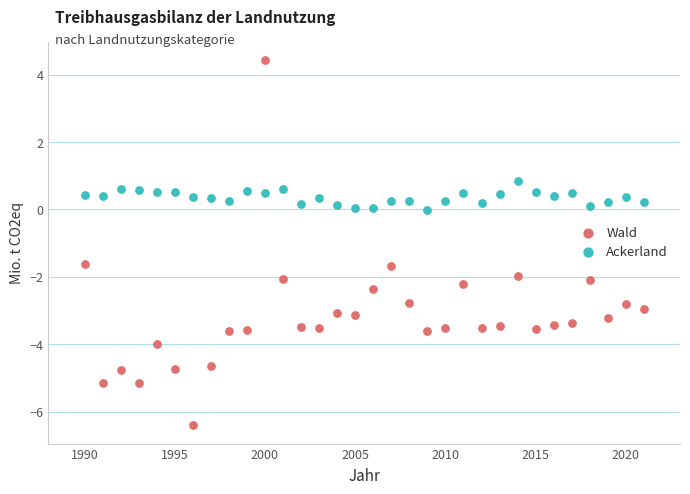

Which series reaches the maximum Y coordinate?

Wald